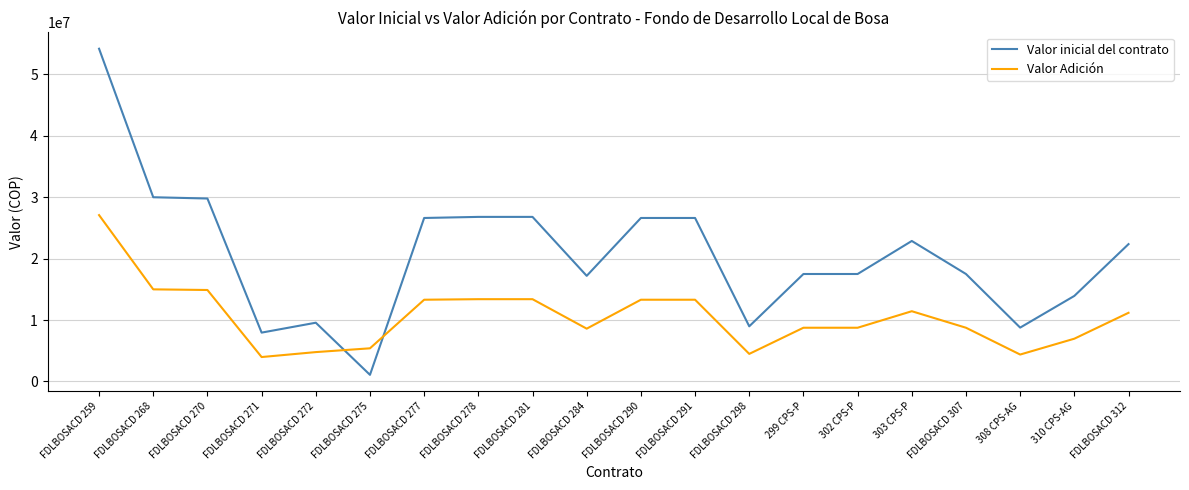

The value of Valor inicial del contrato at 310 CPS-AG is 13933333. True or false?

True